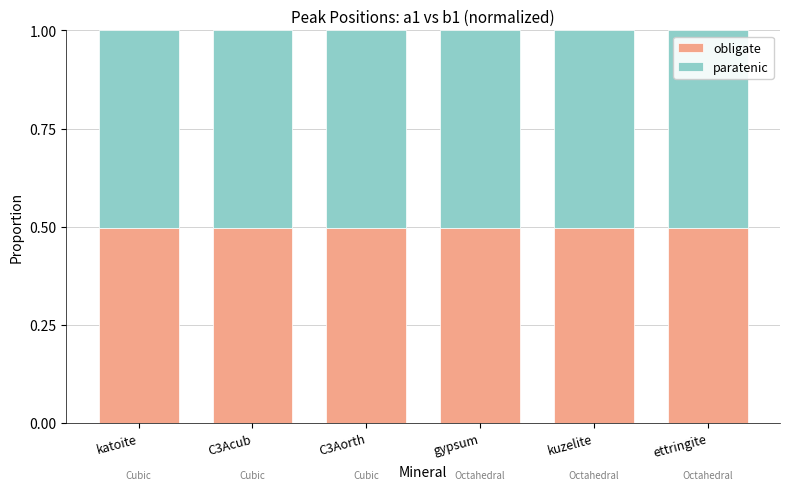

What is the highest value of the obligate series?

0.5